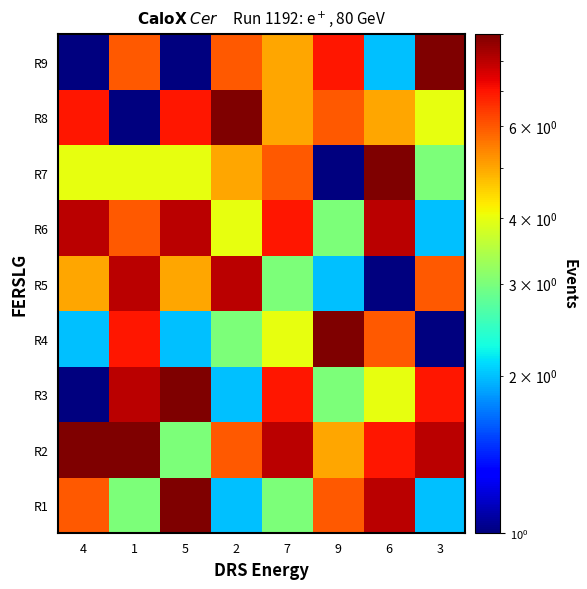

What is the difference between the highest and lowest values at 2?

7